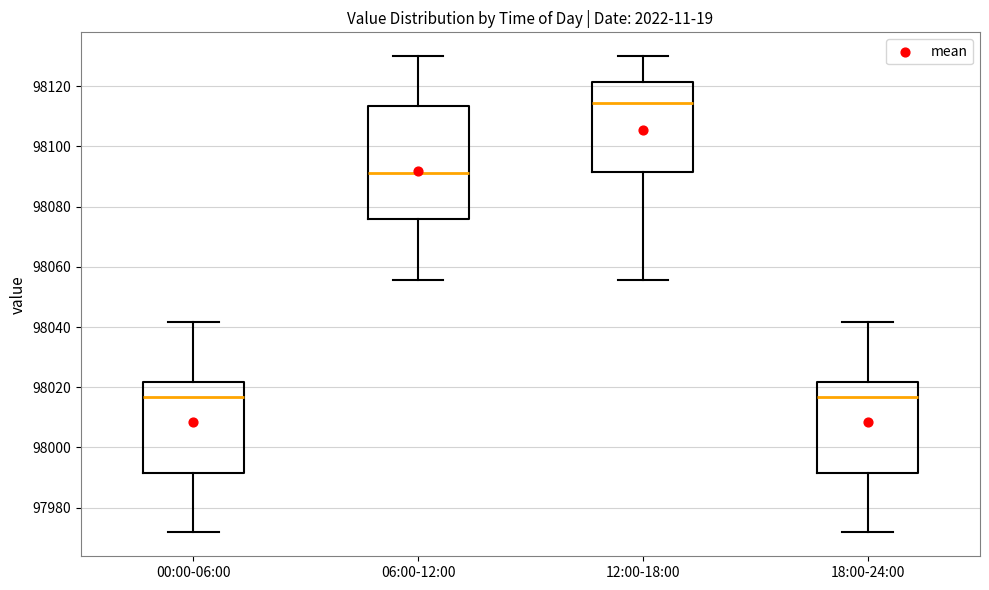

Where is the upper edge of the box for 12:00-18:00 on the y-axis? The values are not printed on the chart, so give them approximately, as read against the axis.

98122